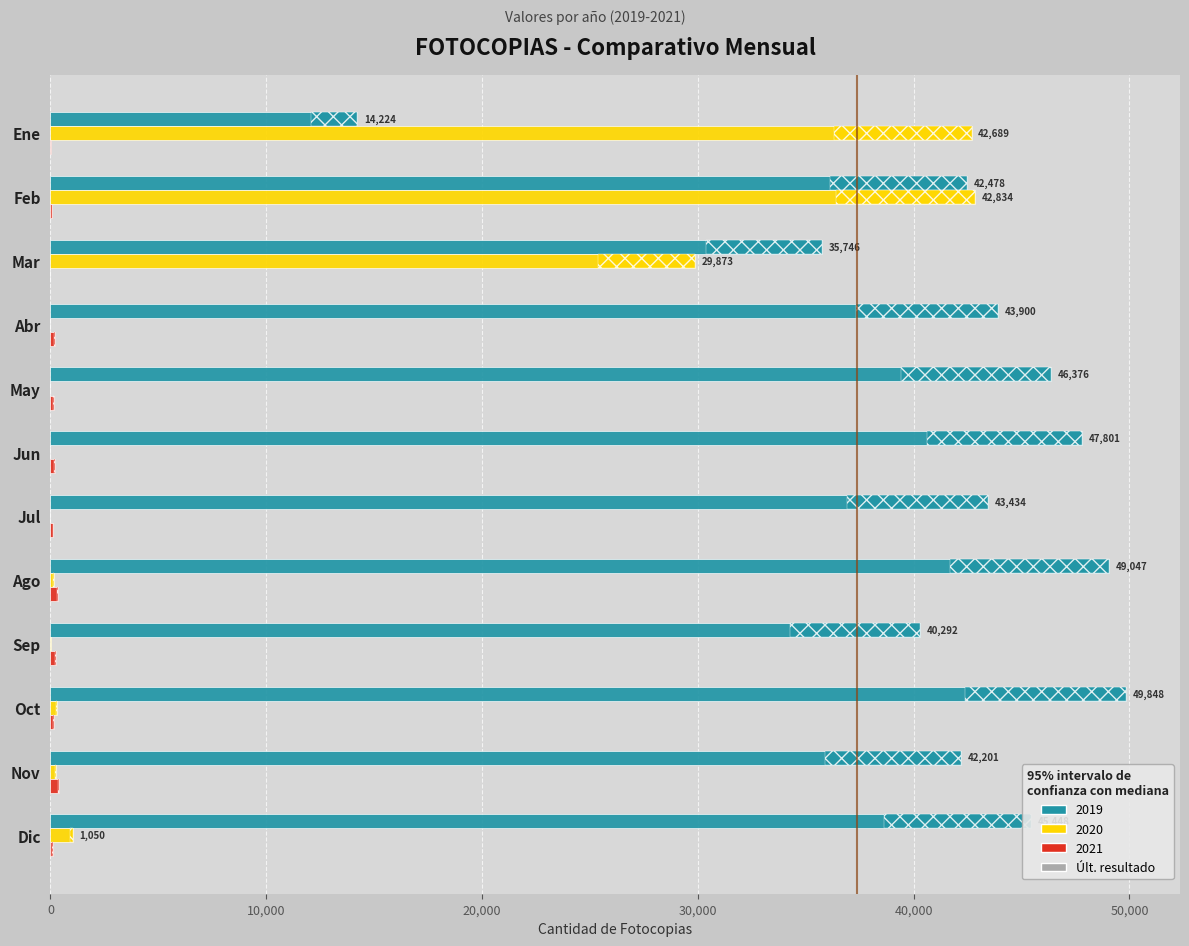

Reading left to right, extract all data points from this chart.

2019: 14224	42478	35746	43900	46376	47801	43434	49047	40292	49848	42201	45448
2020: 42689	42834	29873	0	0	0	0	146	30	287	262	1050
2021: 2	57	0	202	160	218	130	363	271	147	392	109